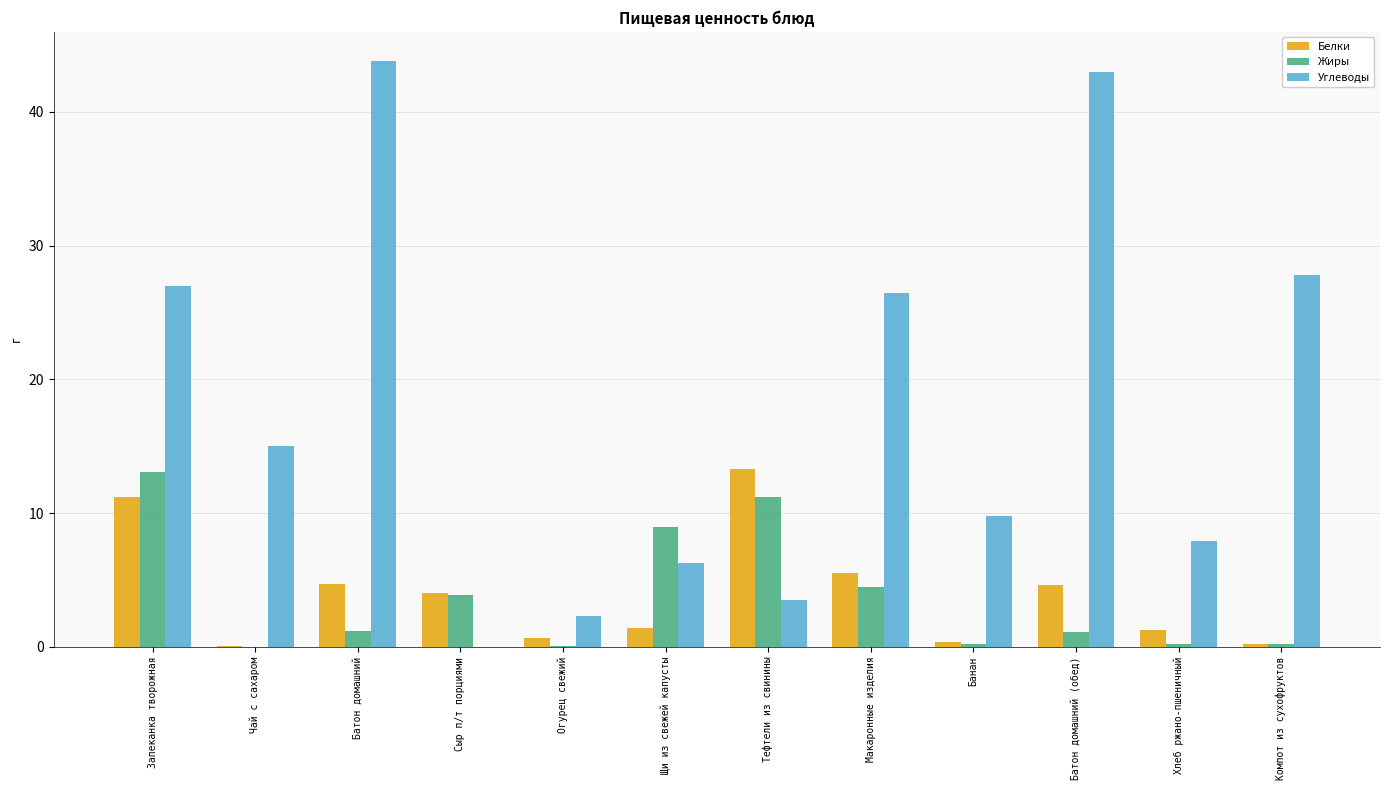

What is the sum of all Белки values?

47.4